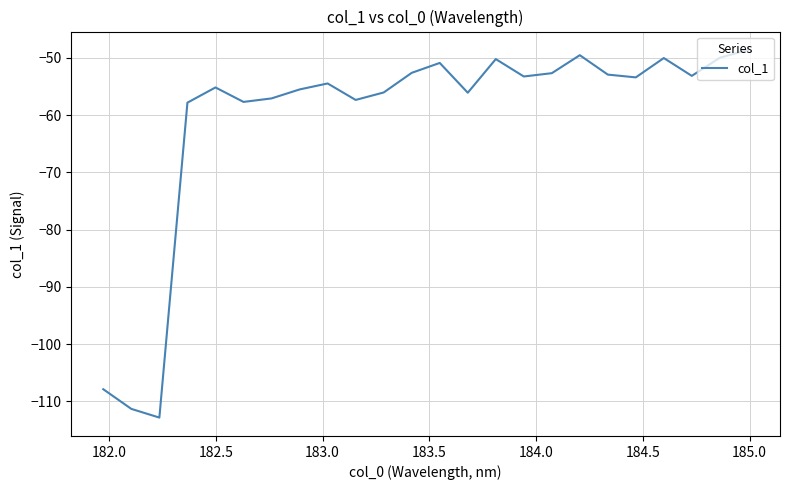

How many lines are shown in the chart?

1